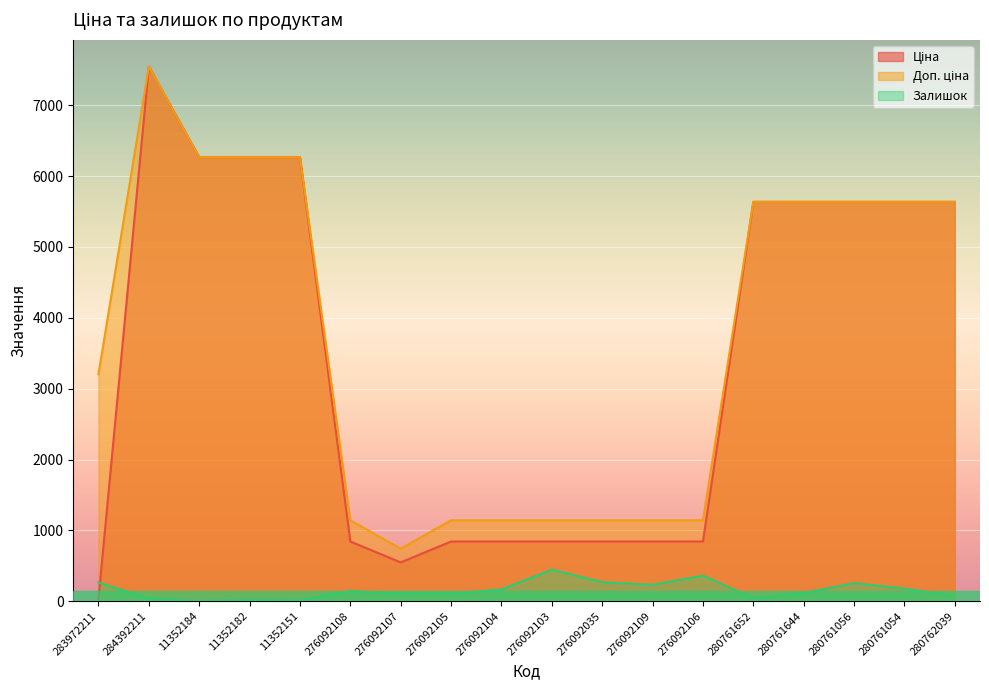

Is the value of Залишок at 283972211 greater than the value of Доп. ціна at 280761652?

No